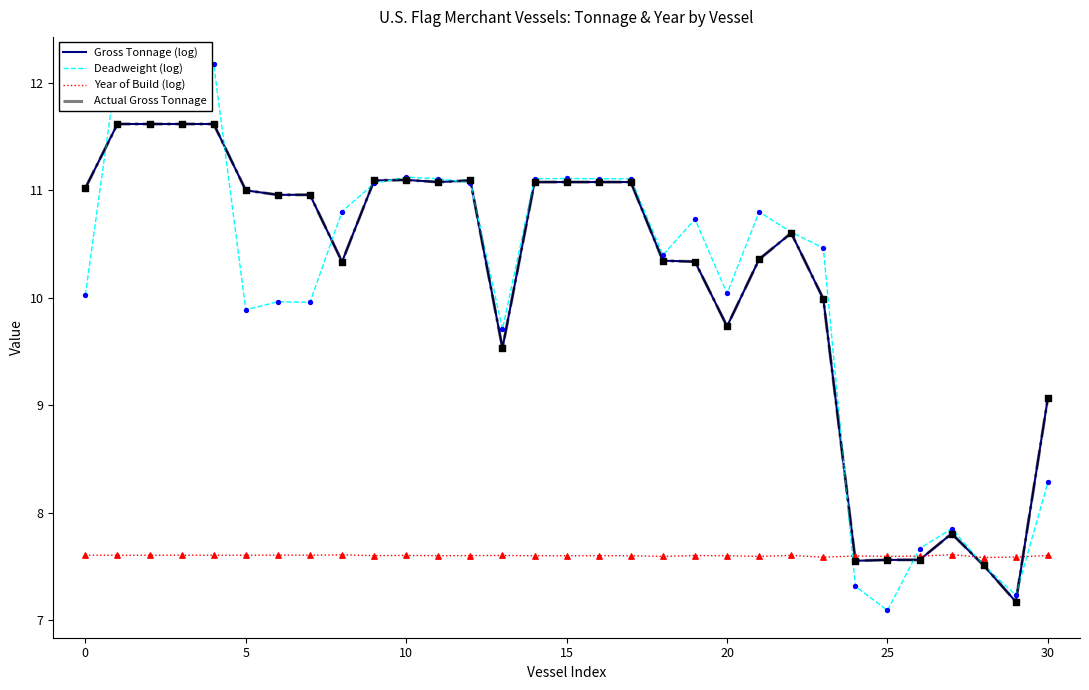

Which series reaches the minimum Y coordinate?

Deadweight (log)